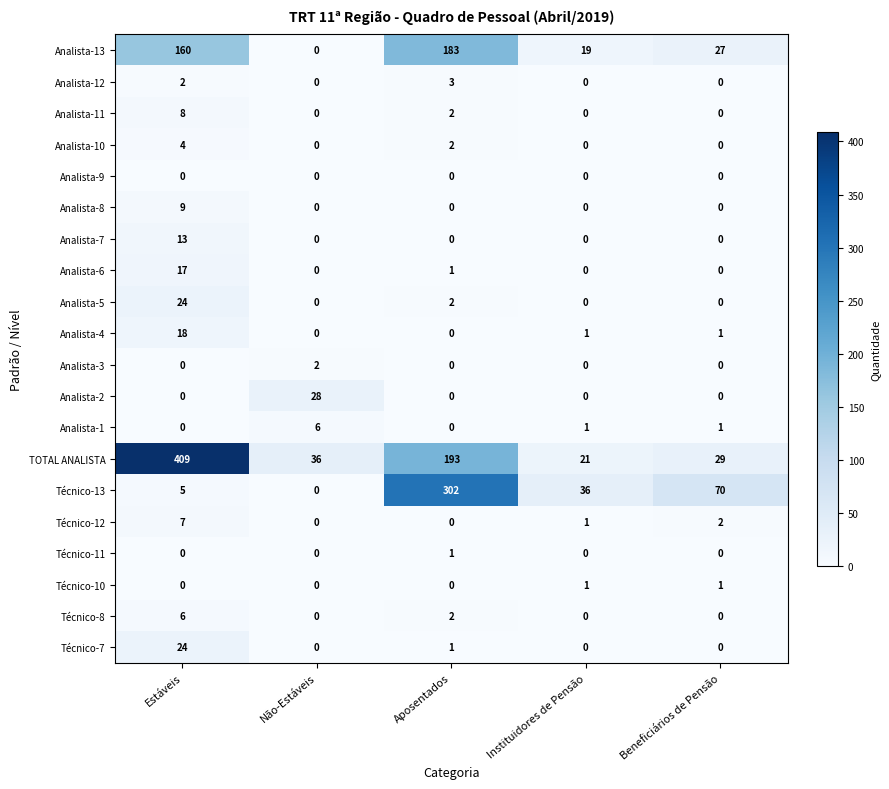

At which label is Técnico-8 closest to 3?

Aposentados